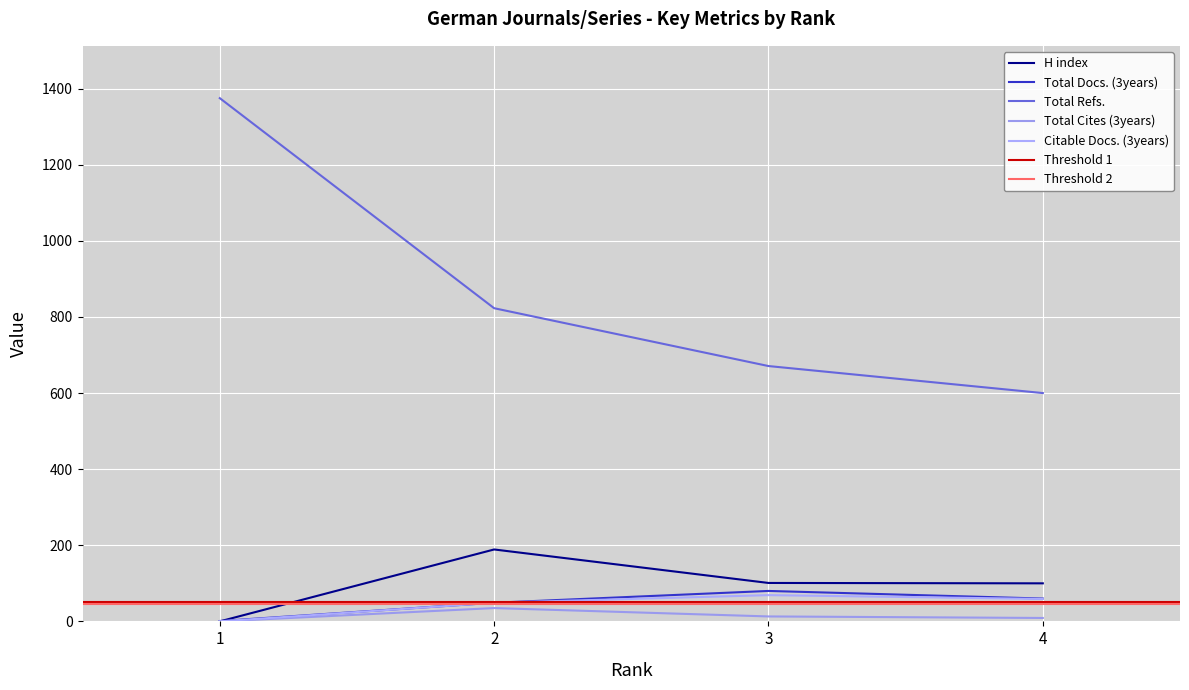

What is the value of the Citable Docs. (3years) point at the 2nd from the left?

49